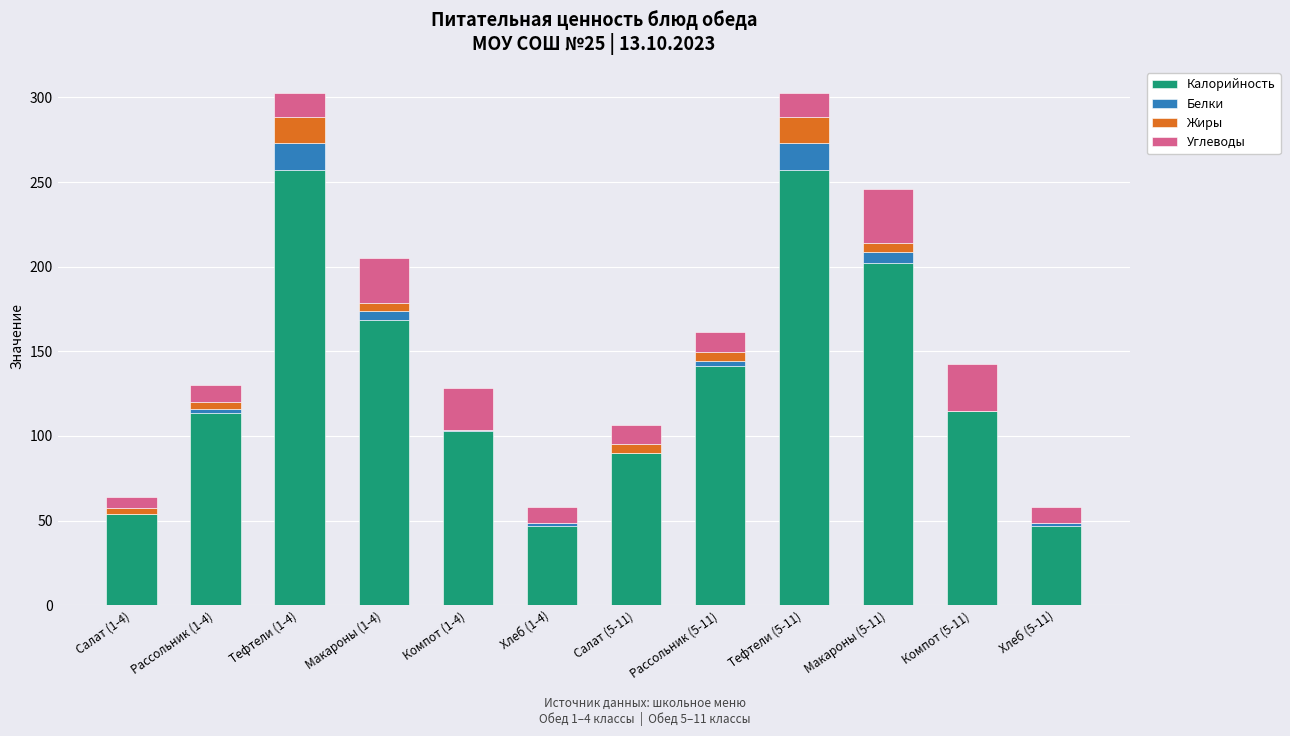

The value of Калорийность at Макароны (5-11) is 202.1. True or false?

True